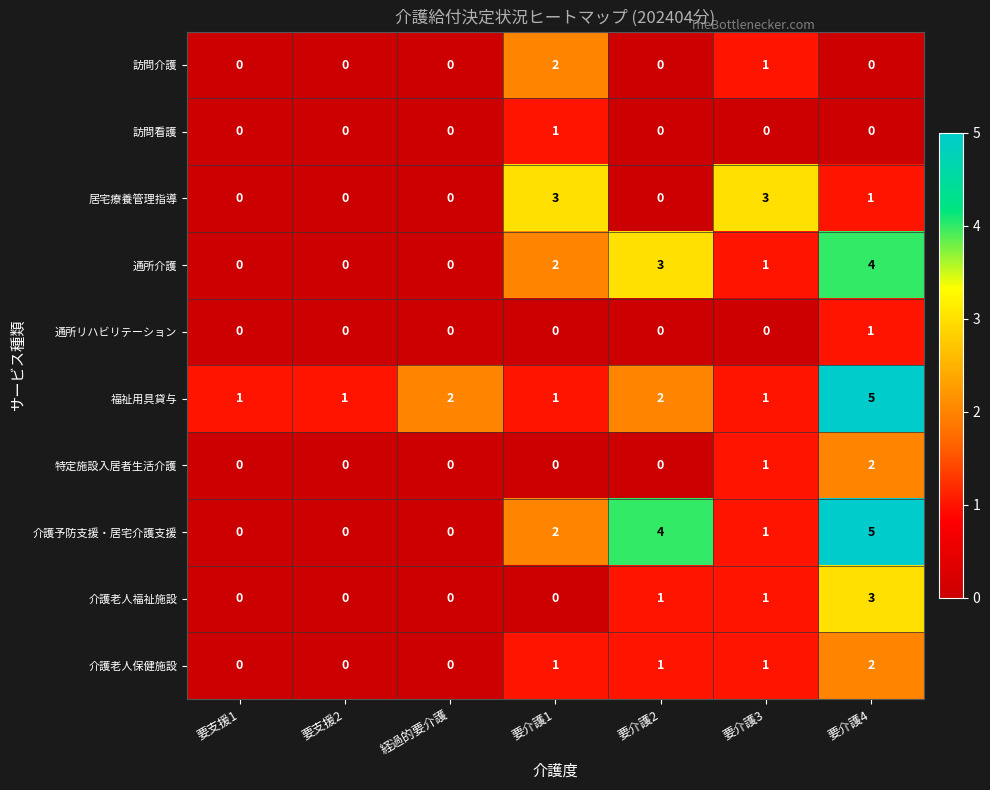

What is the sum of the 介護予防支援・居宅介護支援 values at 要介護1 and 要介護4?

7